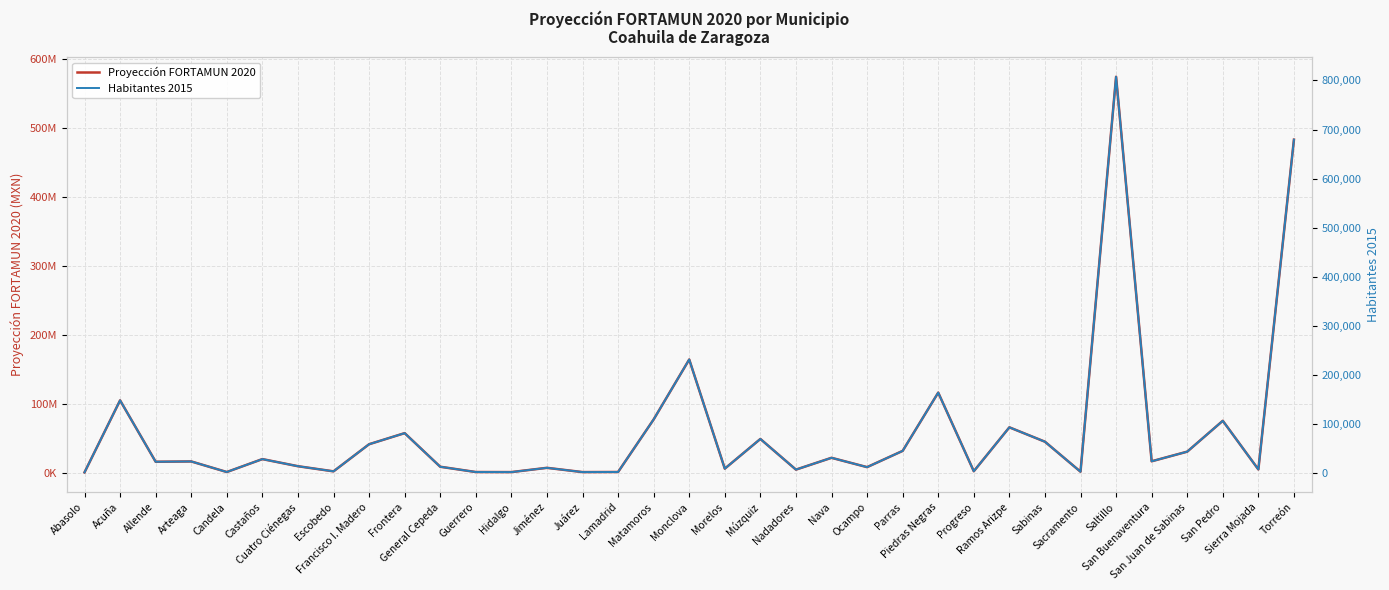

Which series has the largest total across all categories?

Proyección FORTAMUN 2020